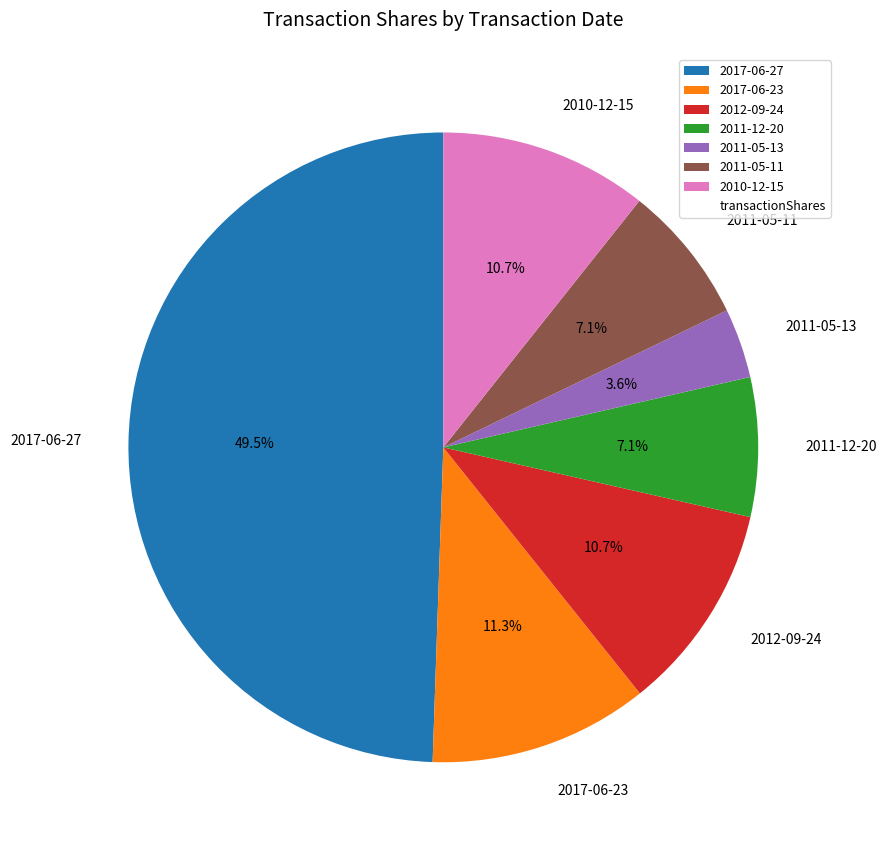

Do 2011-12-20 and 2011-05-13 together represent more than half of the pie?

No